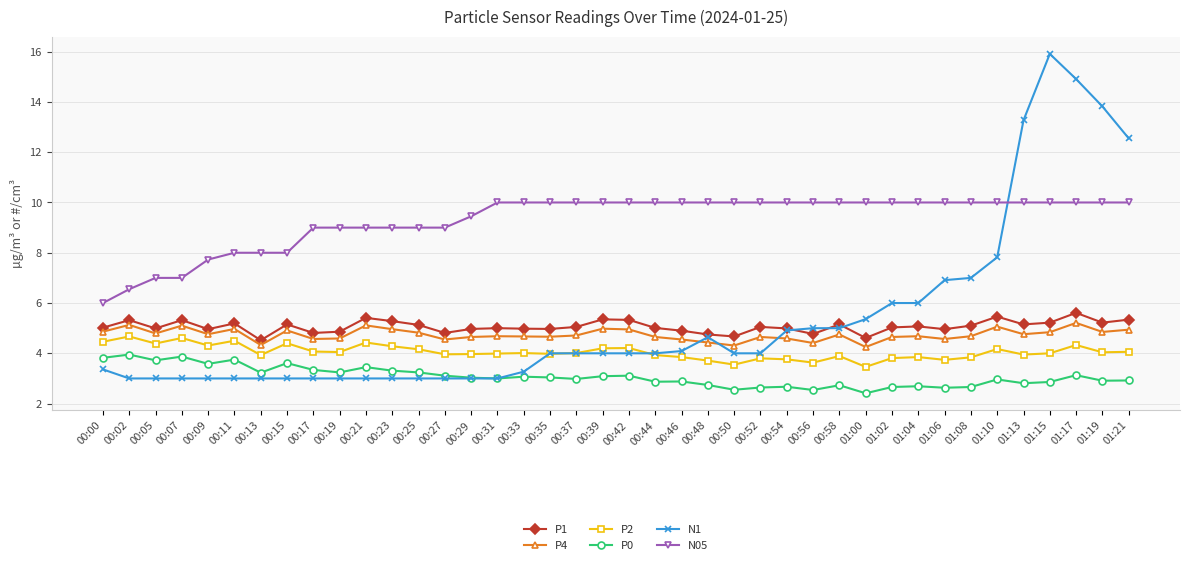

How many data points does each series have?

40